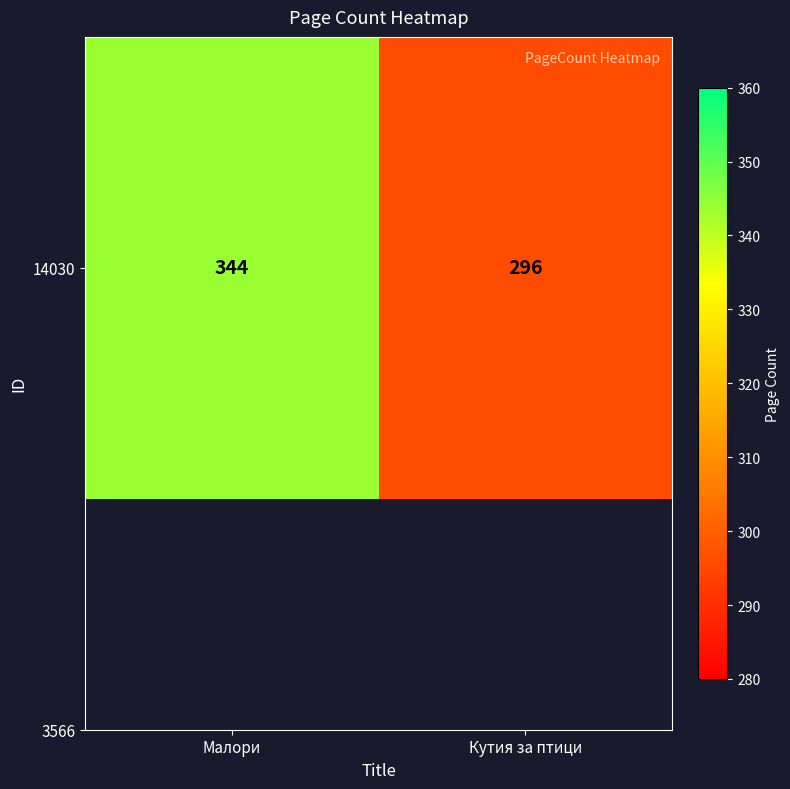

Reading left to right, transcribe all the data shown in this chart.

Малори=344	Кутия за птици=296